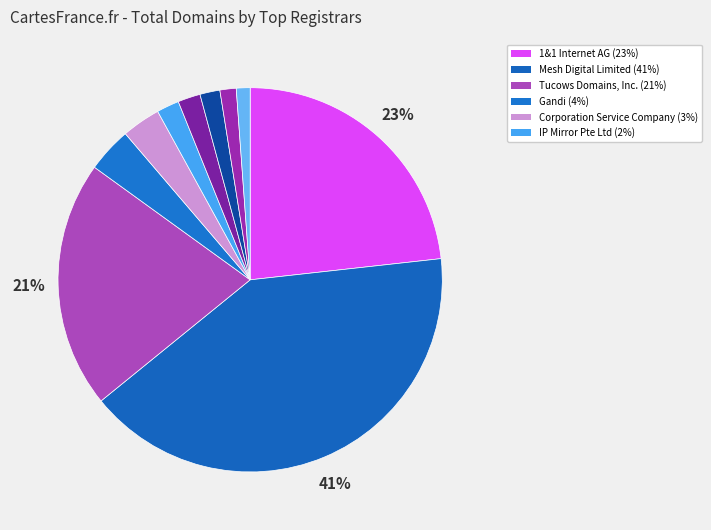

How many slices are in this pie chart?

10